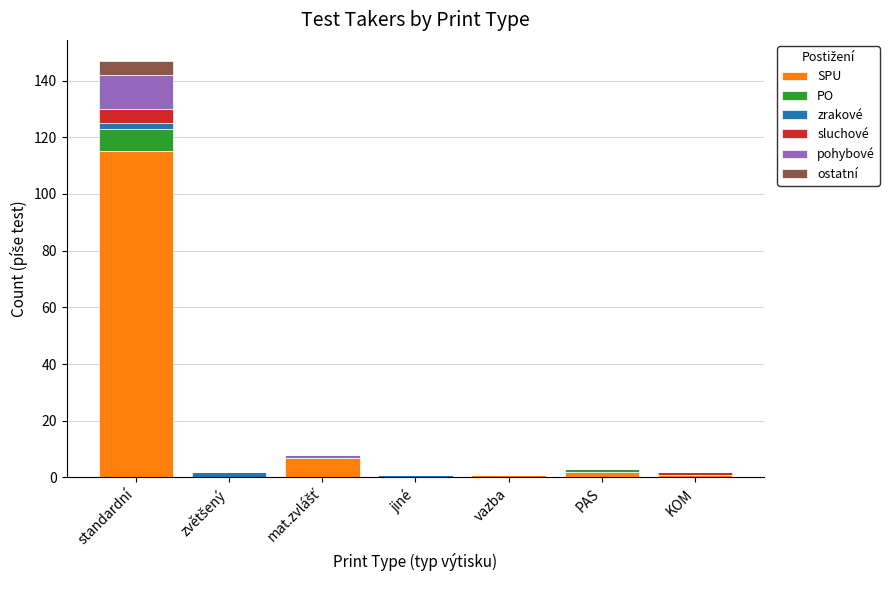

Are the bars horizontal?

No